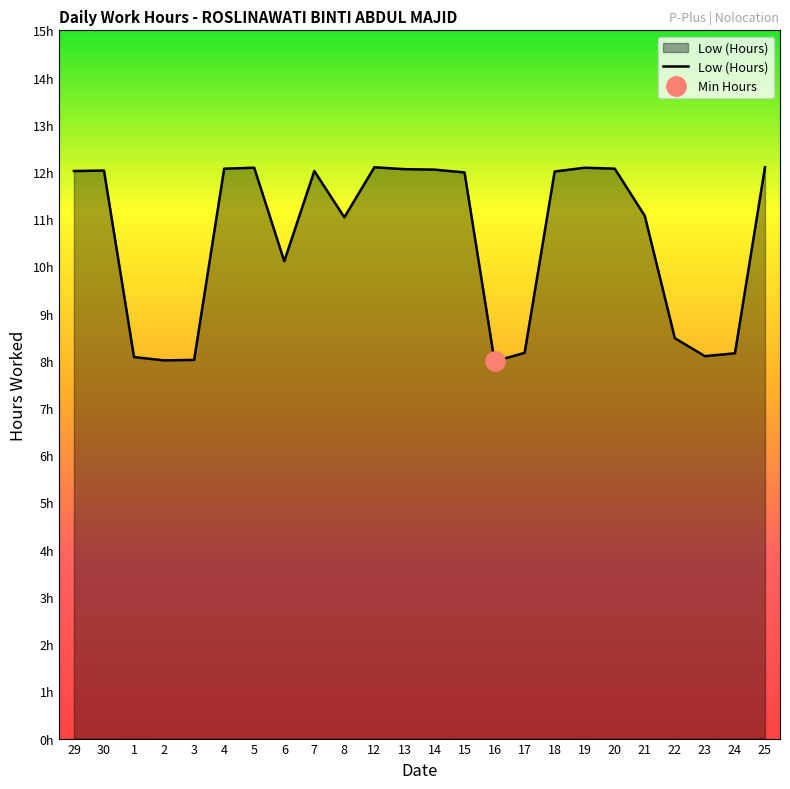

What is the label of the 18th point from the right?

5